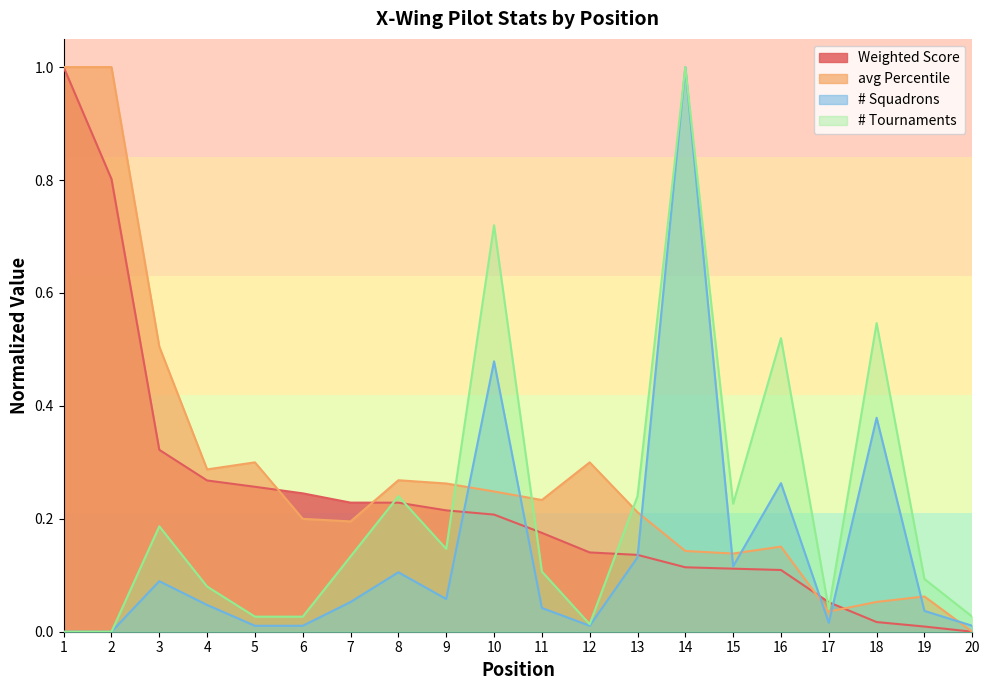

Which label corresponds to the smallest value in the chart?

20